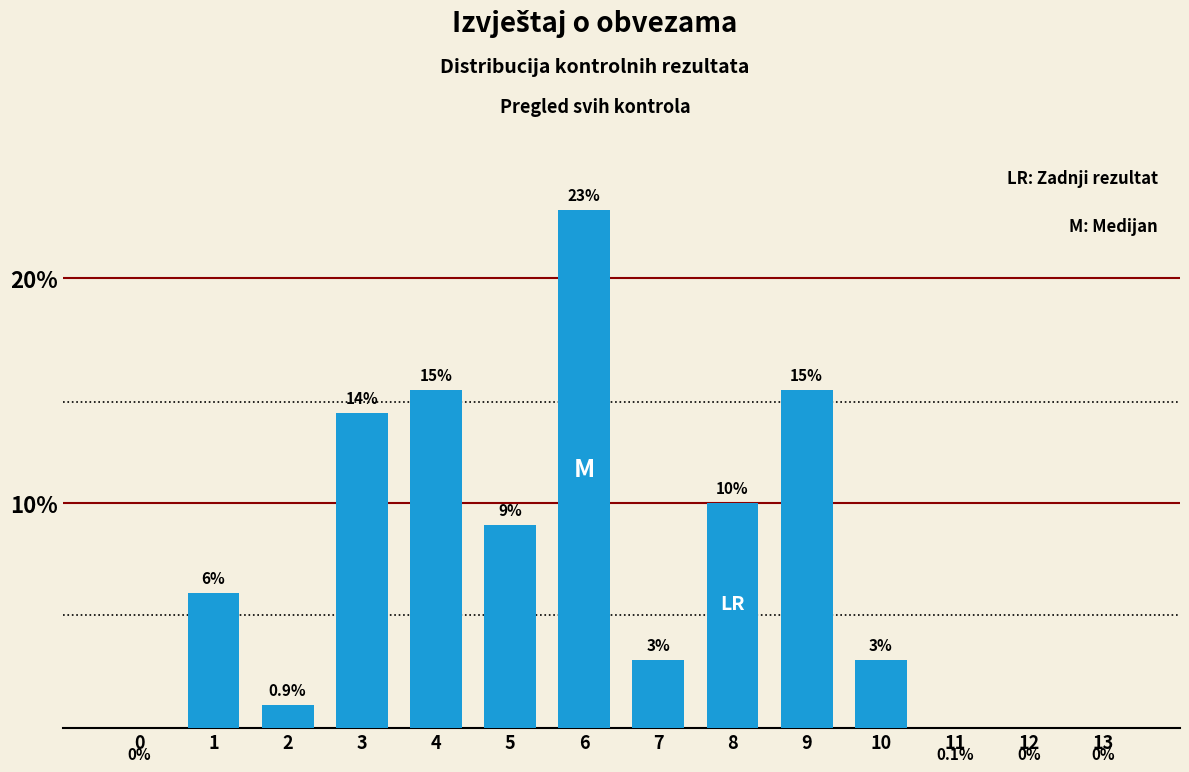

Reading left to right, list all the values displayed in this chart.

0=0	1=6	2=1	3=14	4=15	5=9	6=23	7=3	8=10	9=15	10=3	11=0	12=0	13=0